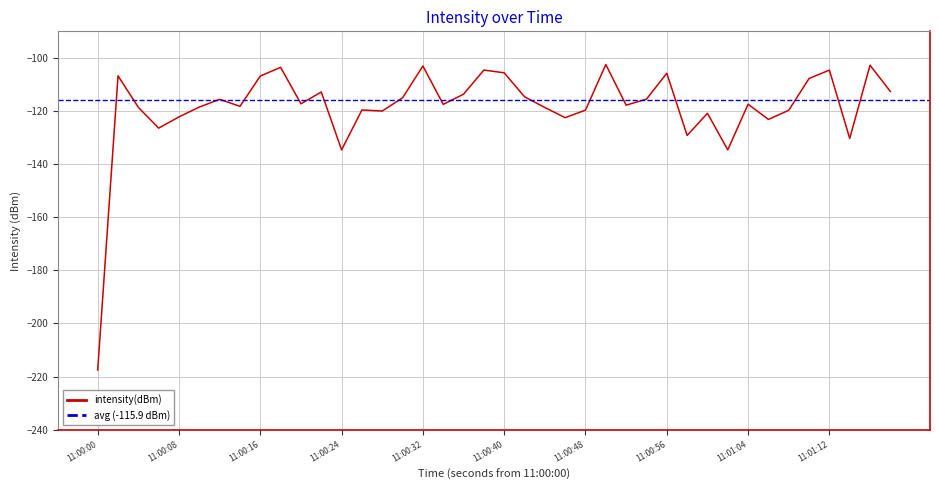

What is the highest value of the intensity(dBm) series?

-102.5